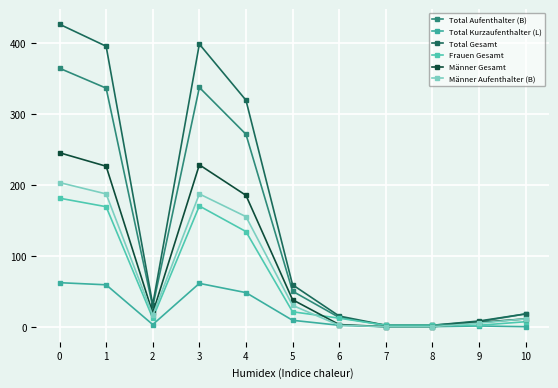

Reading right to left, extract all data points from this chart.

Total Aufenthalter (B): 18	7	2	2	13	50	271	337	28	336	364
Total Kurzaufenthalter (L): 0	1	0	0	2	9	48	61	3	59	62
Total Gesamt: 18	8	2	2	15	59	319	398	31	395	426
Frauen Gesamt: 7	2	2	2	12	21	134	170	12	169	181
Männer Gesamt: 11	6	0	0	3	38	185	228	19	226	245
Männer Aufenthalter (B): 11	5	0	0	2	30	155	187	16	187	203